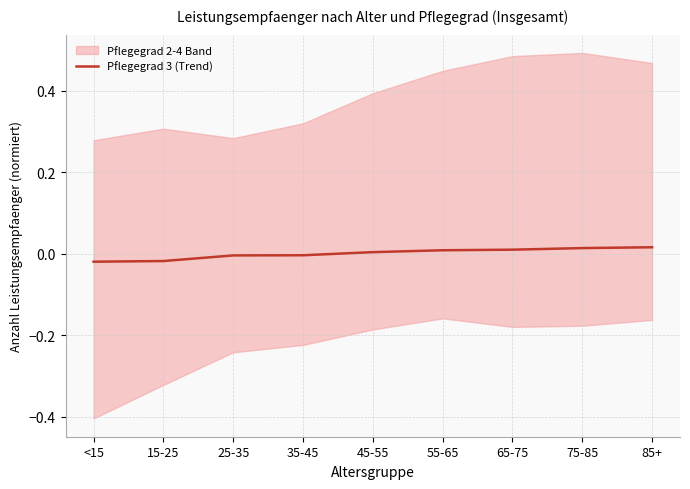

Does the chart display data point markers on the line(s)?

No